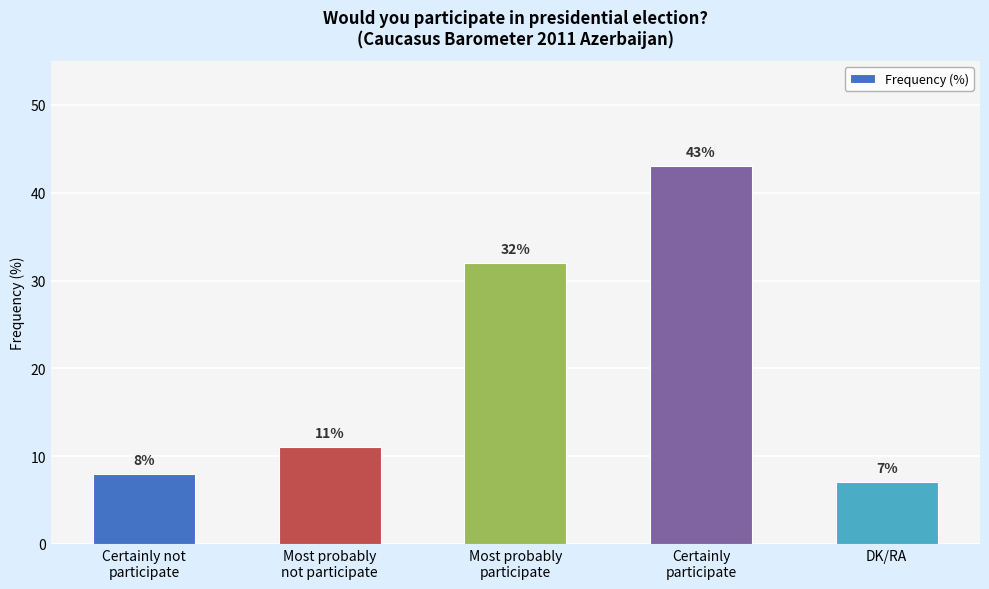

What is the change in value from Most probably
participate to Certainly
participate?

+11